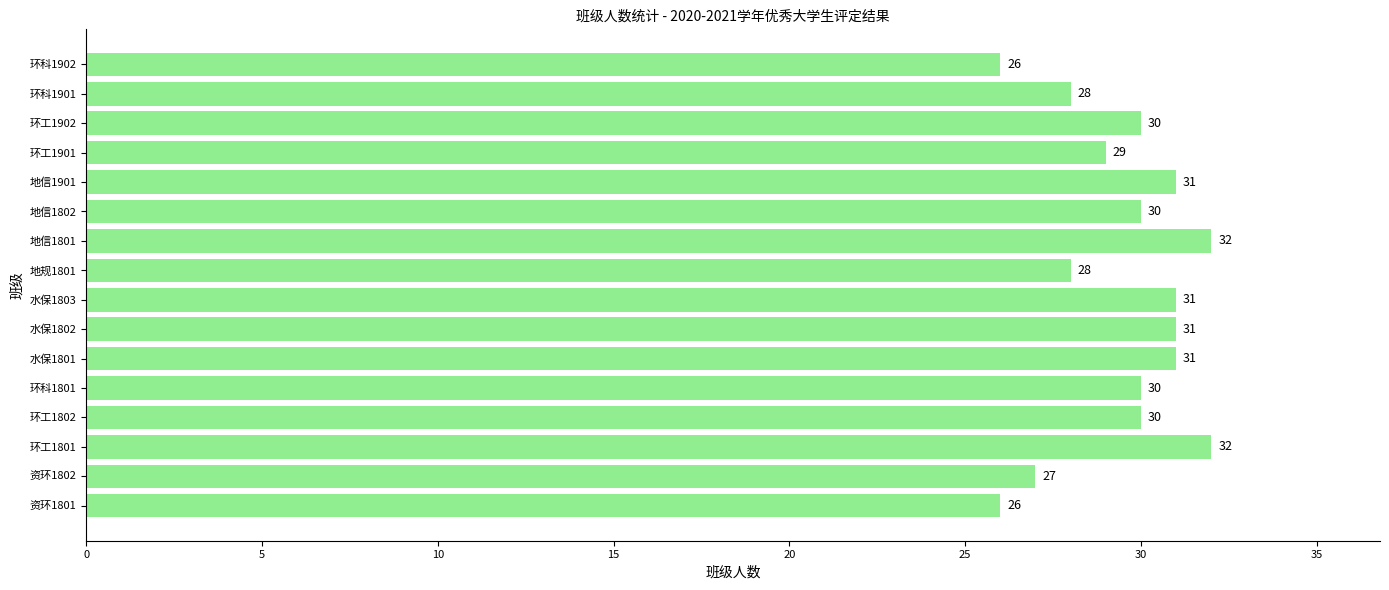

What is the greatest value displayed?

32